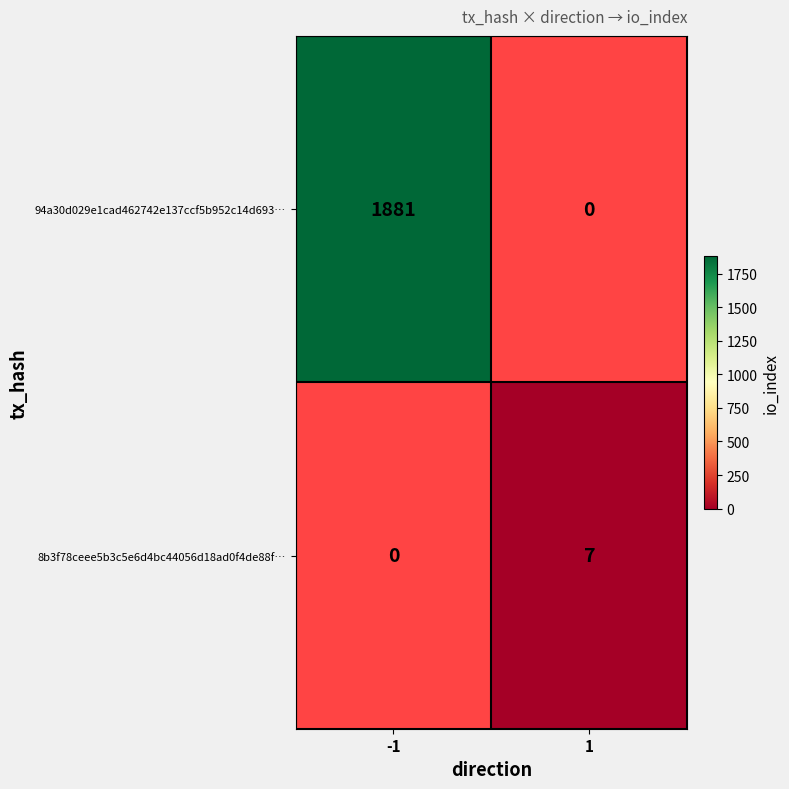

The value of 8b3f78ceee5b3c5e6d4bc44056d18ad0f4de88f… at 1 is 7. True or false?

True